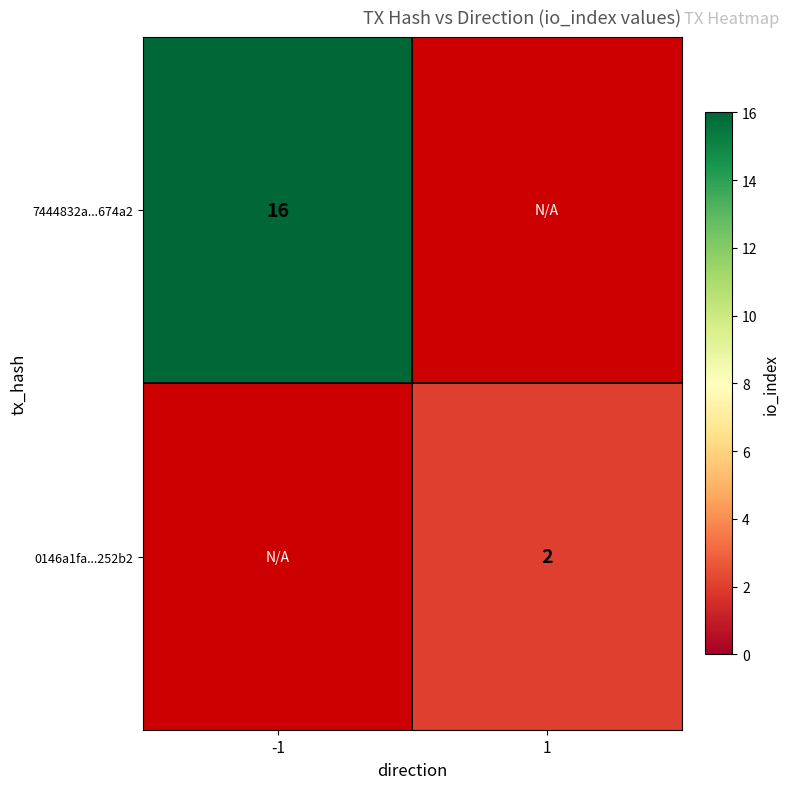

Which label corresponds to the largest value in the chart?

-1